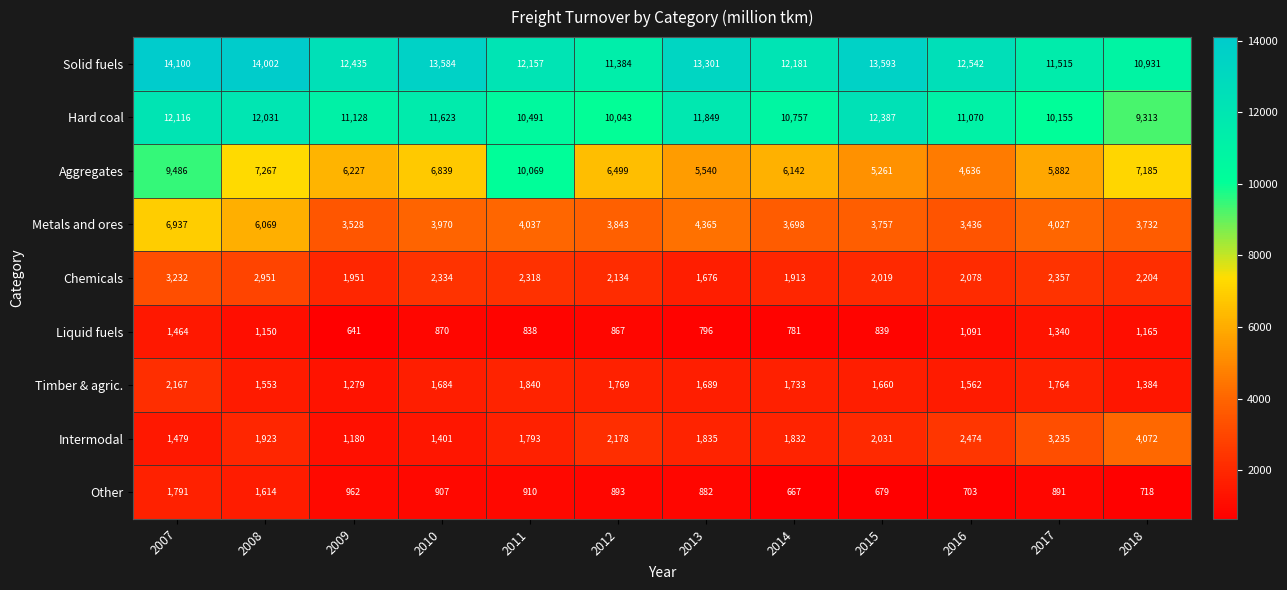

Which series has the largest total across all categories?

Solid fuels